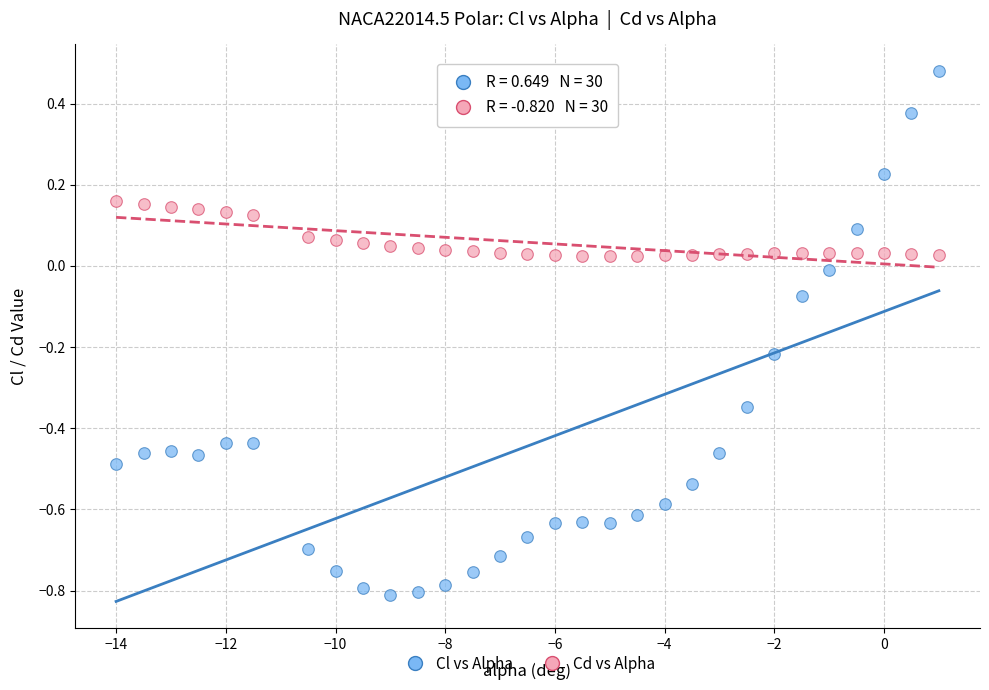

Which series contains the highest Y value?

Cl vs Alpha